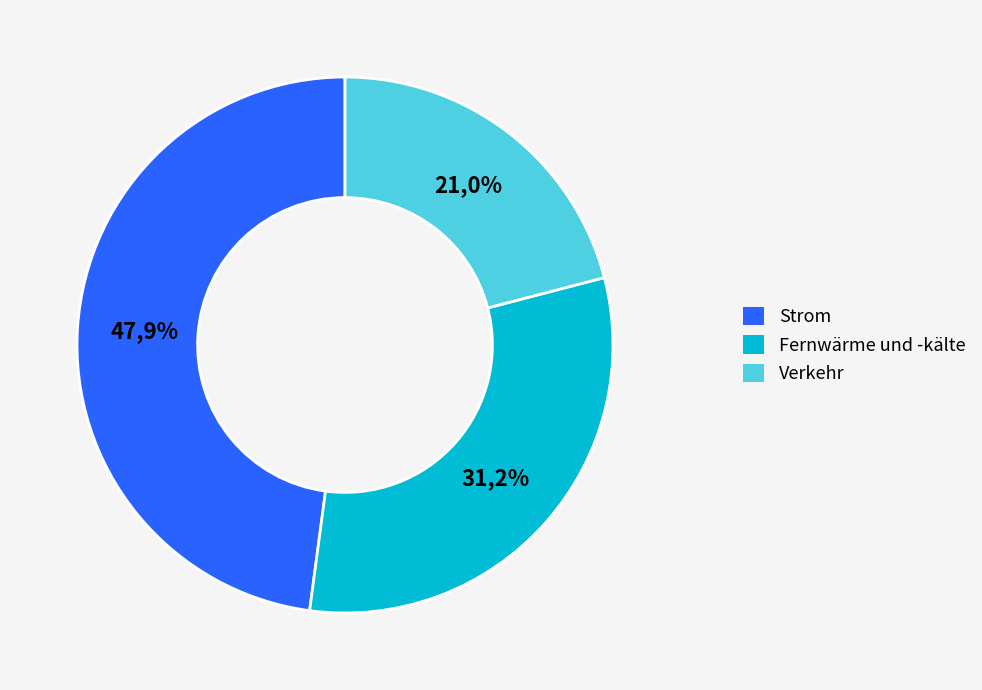

What is the largest slice in the pie chart?

Strom